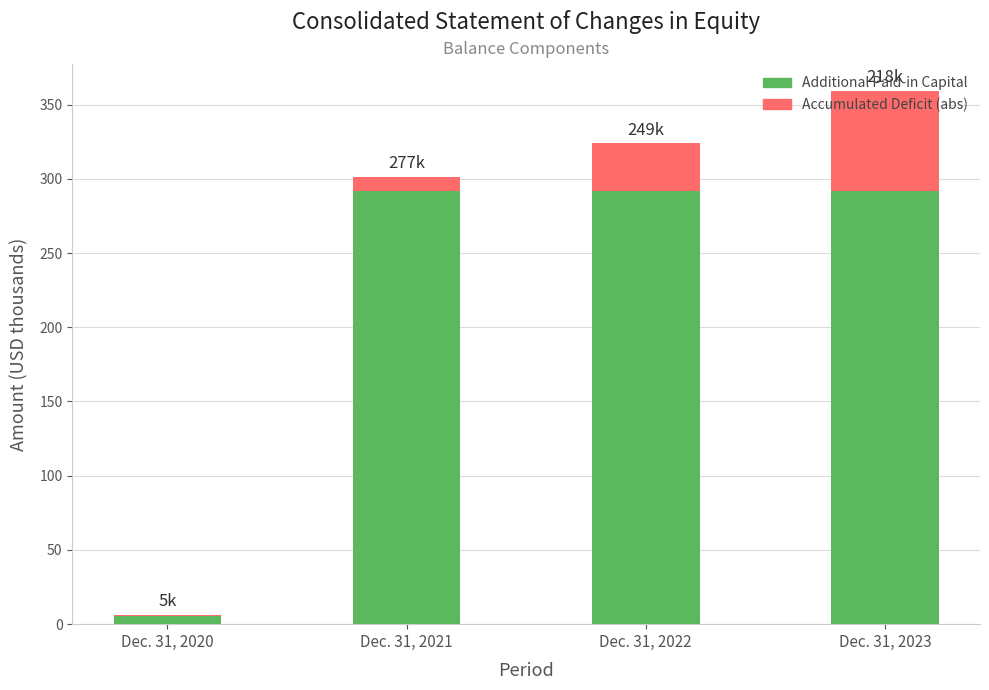

What is the maximum value for Additional Paid-in Capital?

291.5